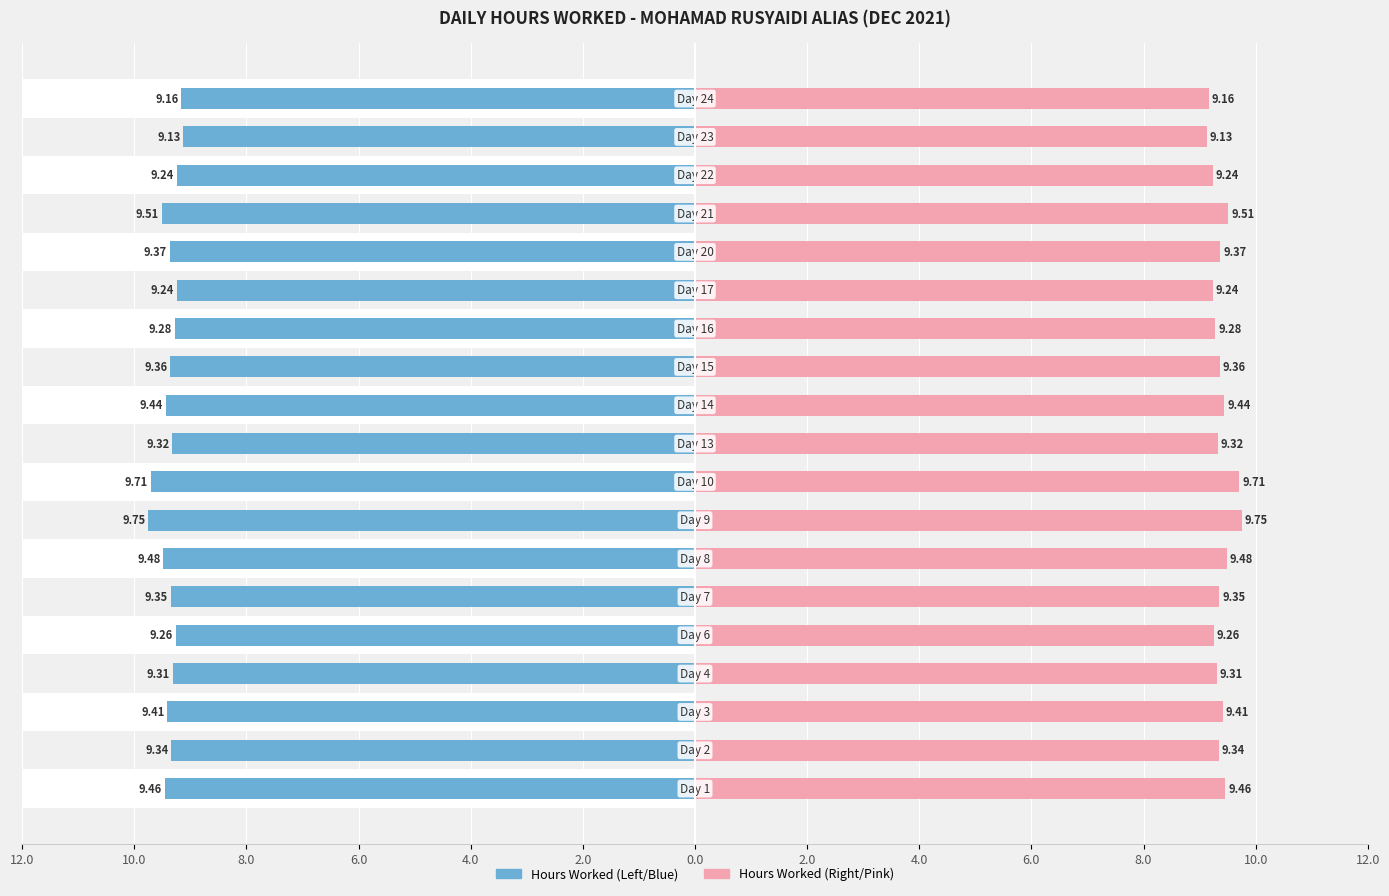

Which category has the lowest value across all series?

23